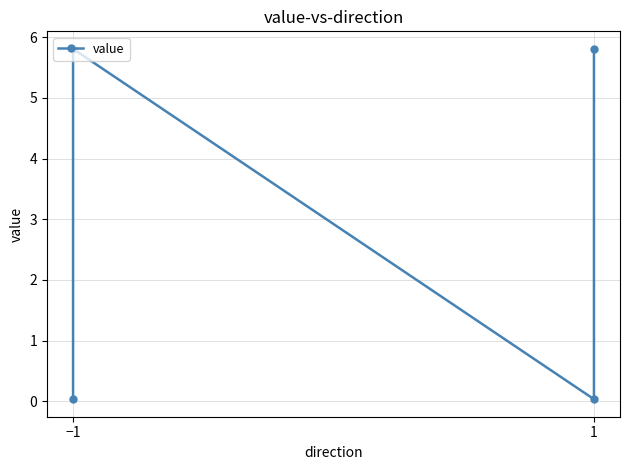

How many values are below 5?

2